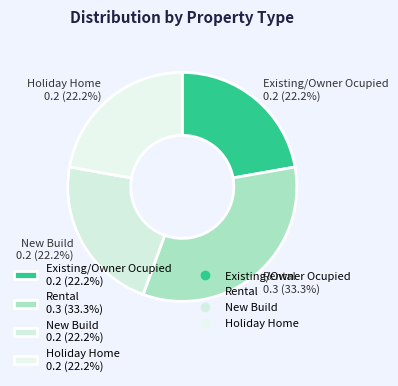

How many slices are in this pie chart?

4